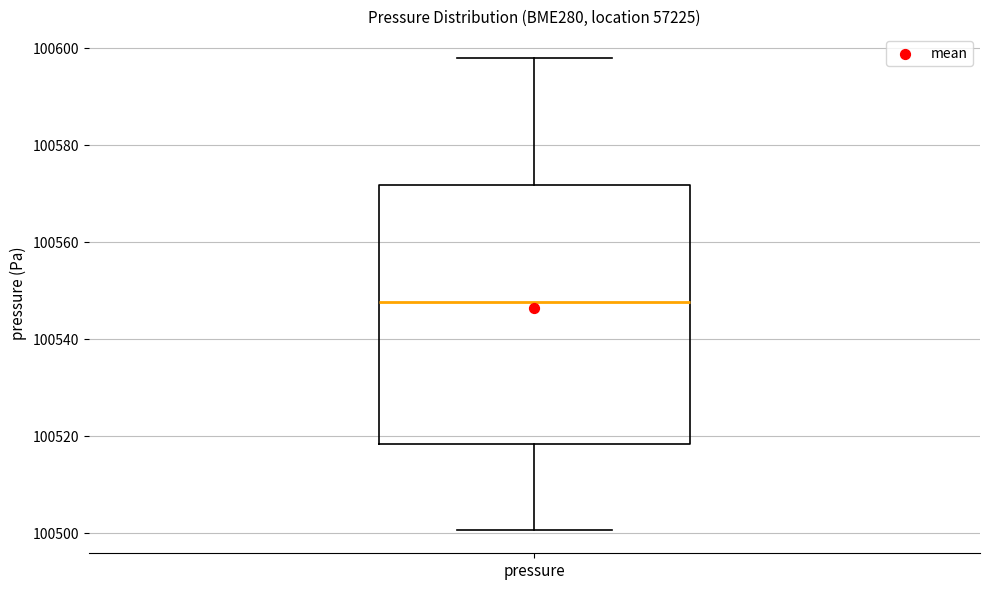

Read this box plot against the y-axis: the position of the median line, the range covered by the box, and the ends of both whiskers. The values are not printed on the chart, so give them approximately, as read against the axis.

median 100548, box 100518 to 100572, whiskers 100500 to 100598